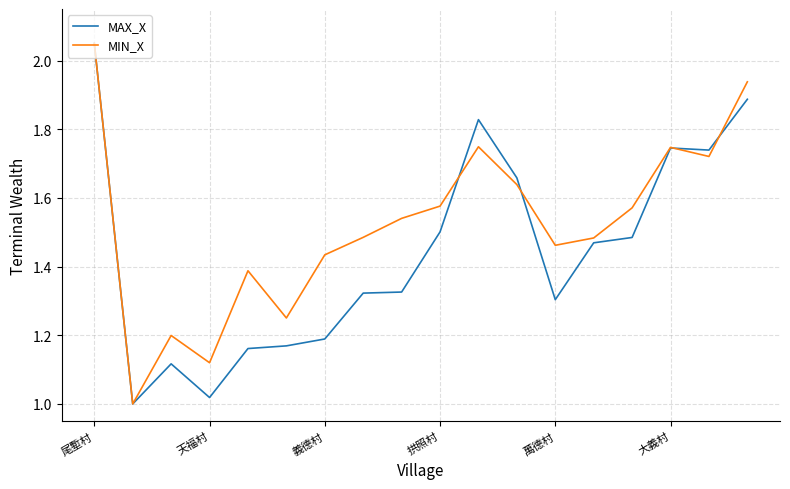

Count the number of data series in this chart.

2